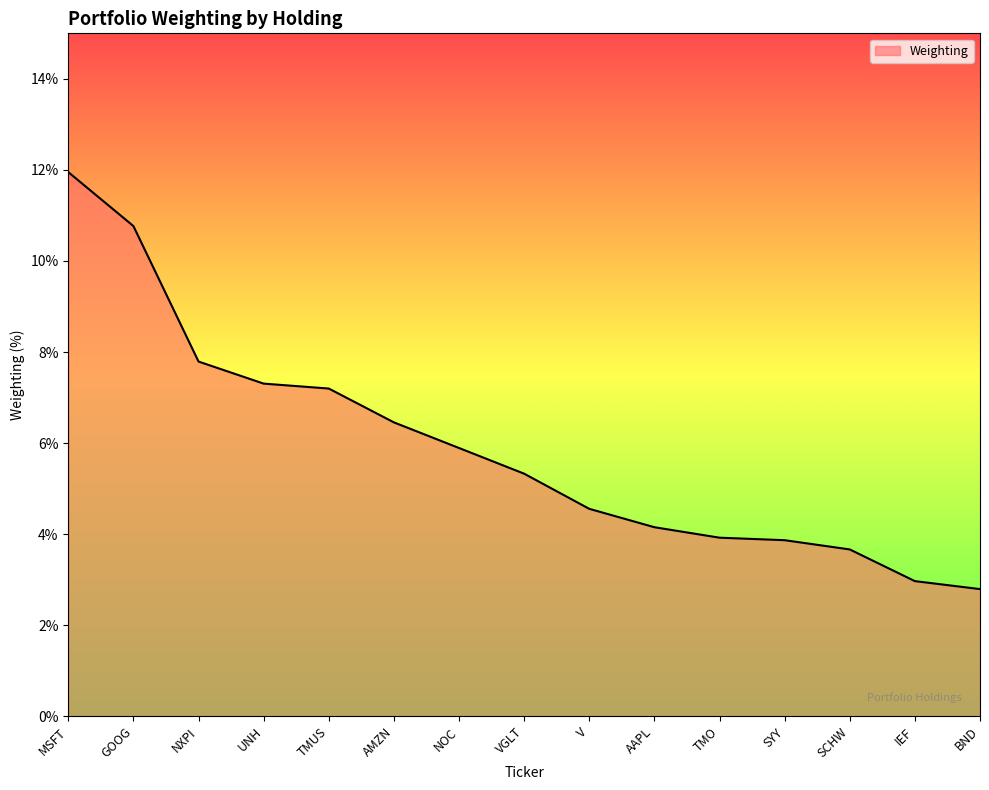

What position from the right is MSFT?

15